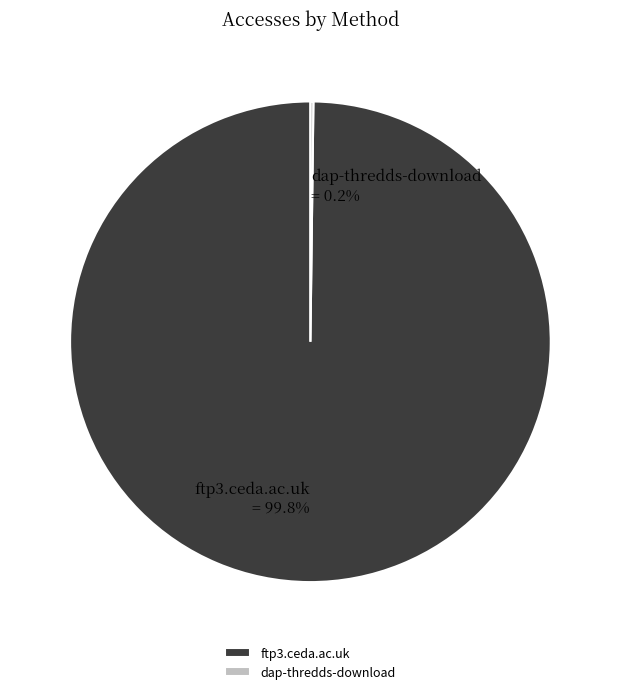

How much of the chart is everything except ftp3.ceda.ac.uk?

0.2%